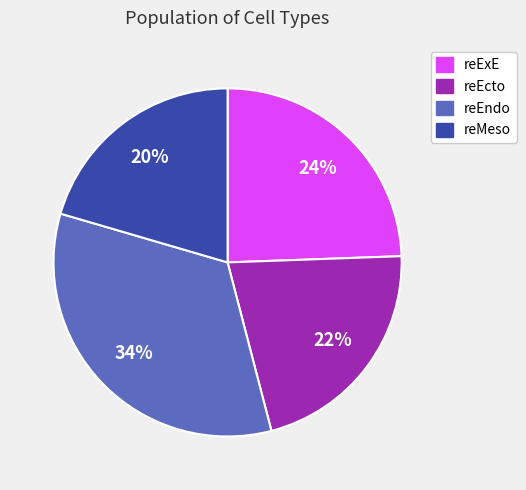

The reEndo slice represents 34% of the pie. True or false?

True